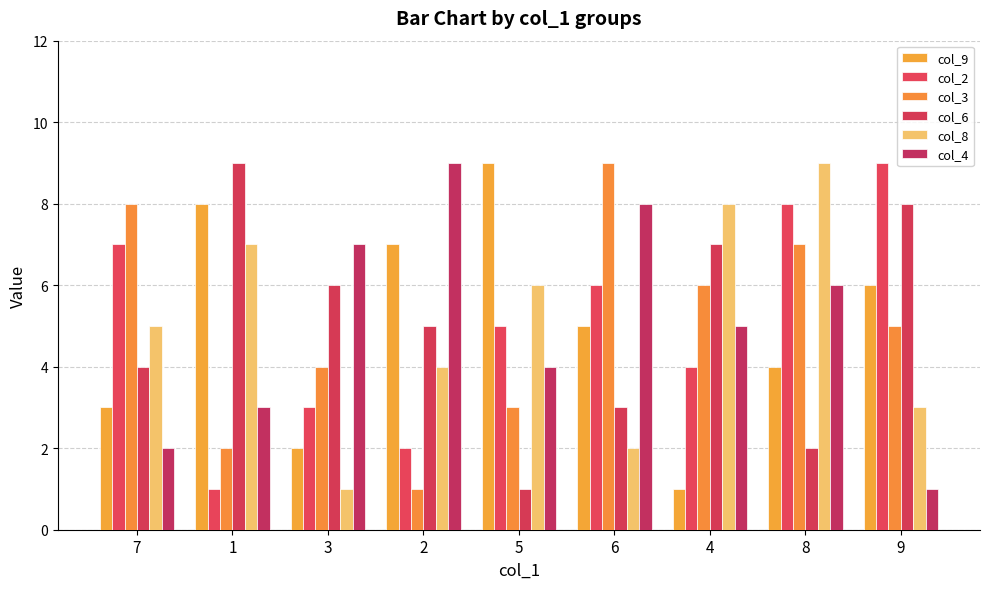

Which category has the lowest value across all series?

4